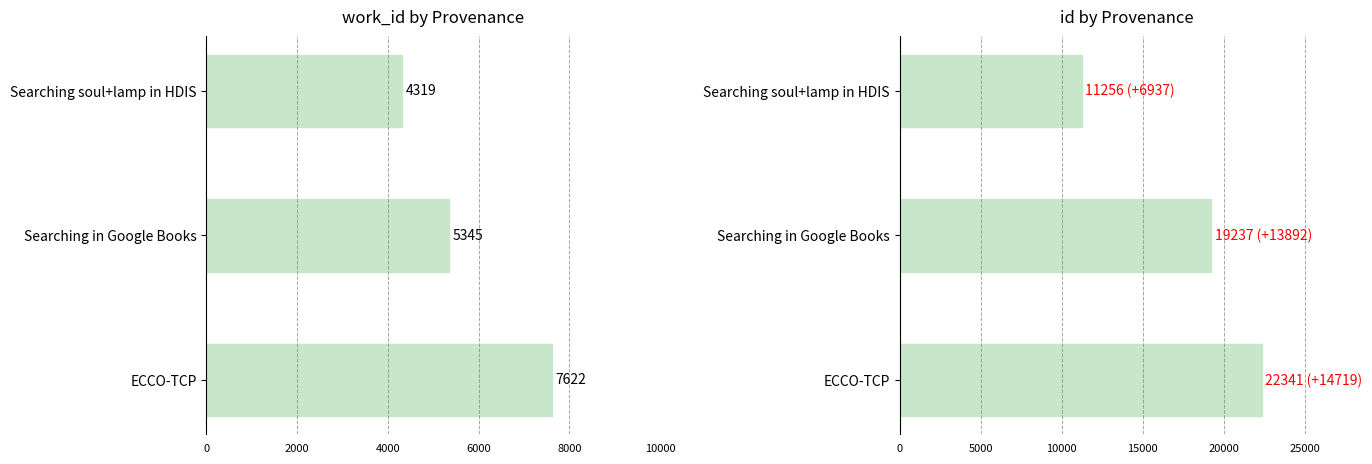

The work_id series shows 7046 at Searching soul+lamp in HDIS. True or false?

False